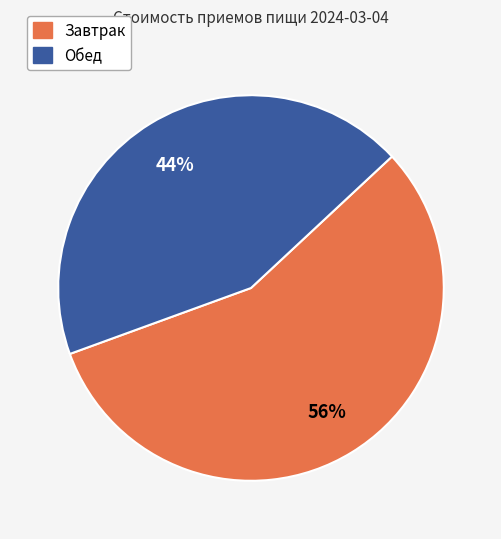

Which has a higher value, Обед or Завтрак?

Завтрак